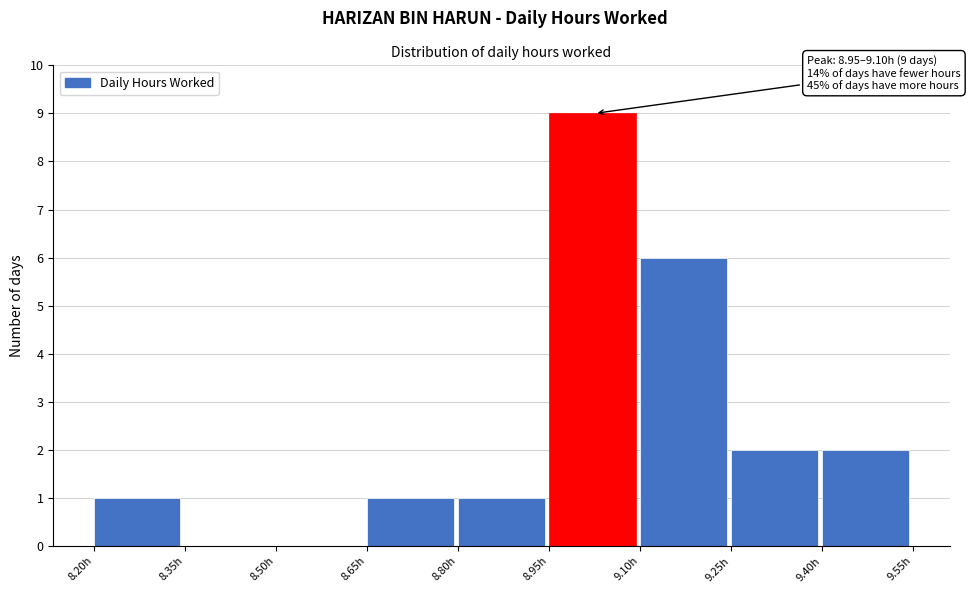

Over which range of the x-axis is the bar tallest?

8.95 to 9.10